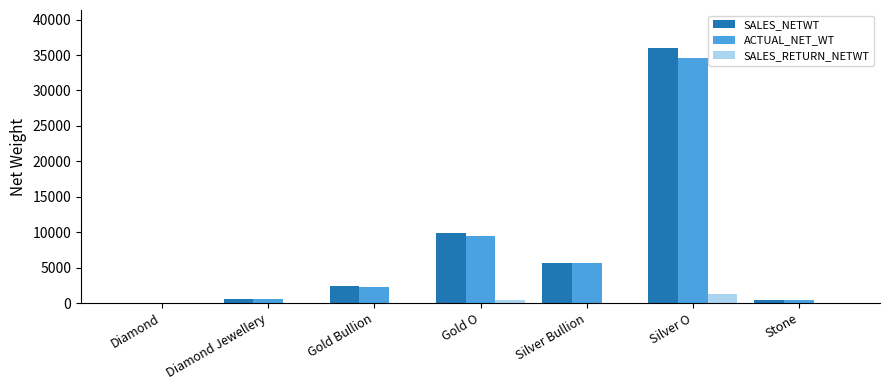

The SALES_NETWT series shows 428.2 at Stone. True or false?

True